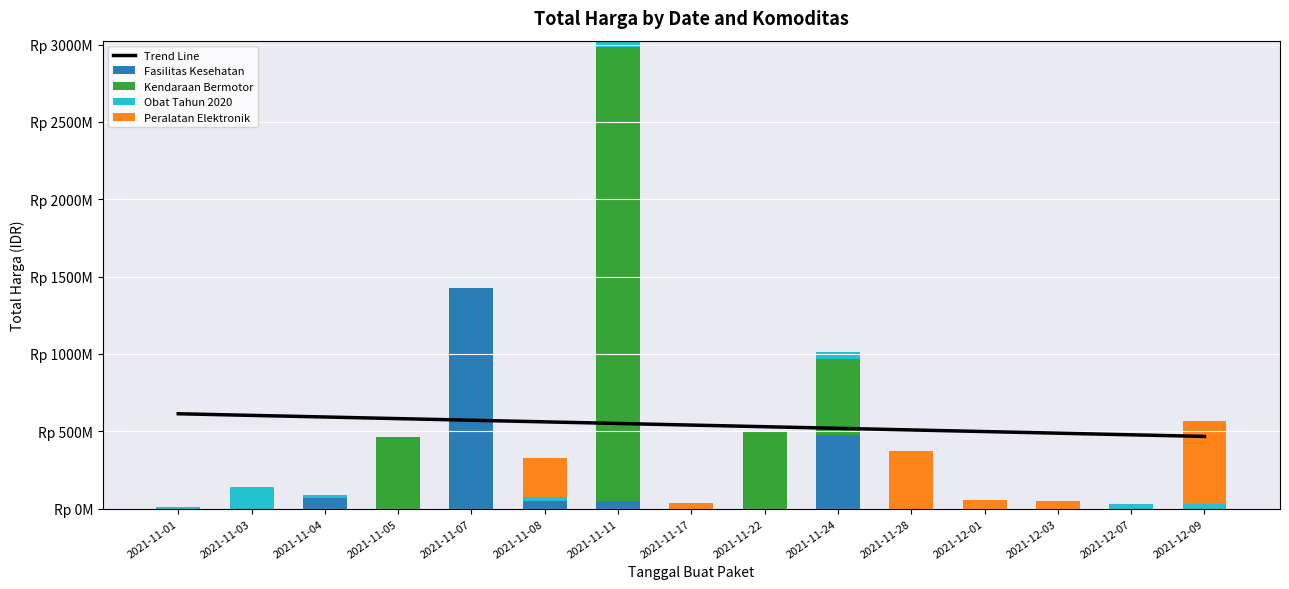

How many positive values does the Fasilitas Kesehatan series have?

5